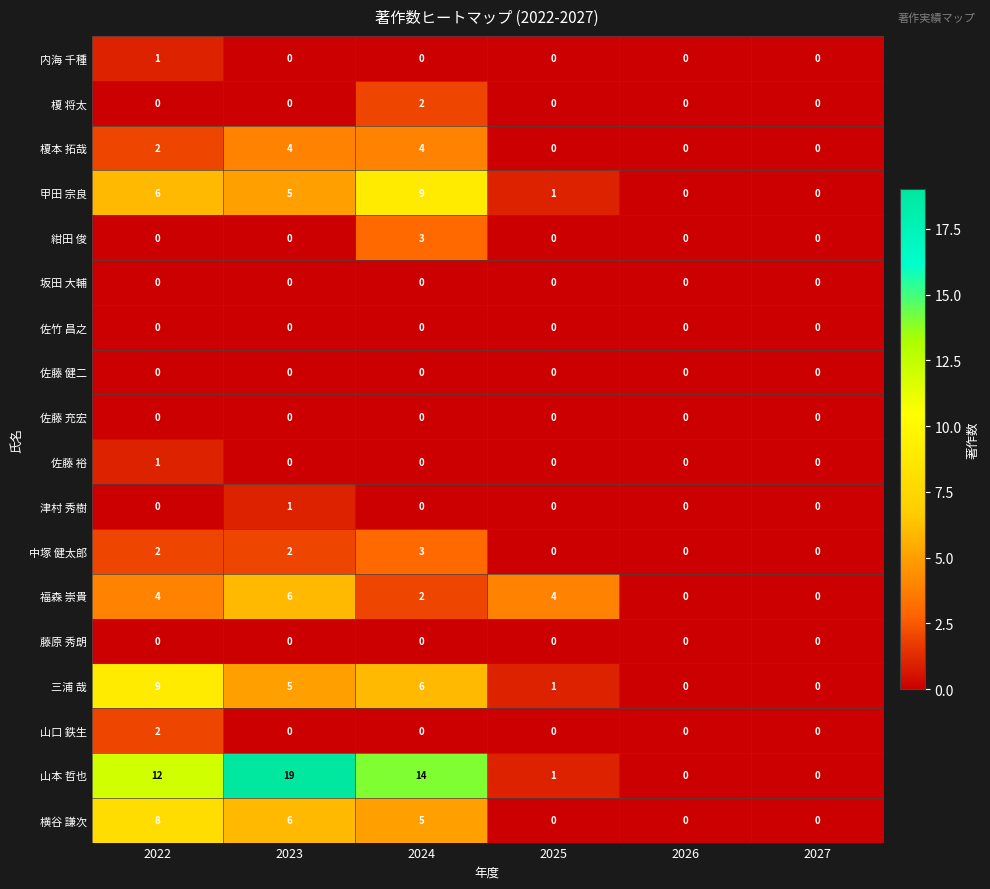

What is the greatest value displayed?

19